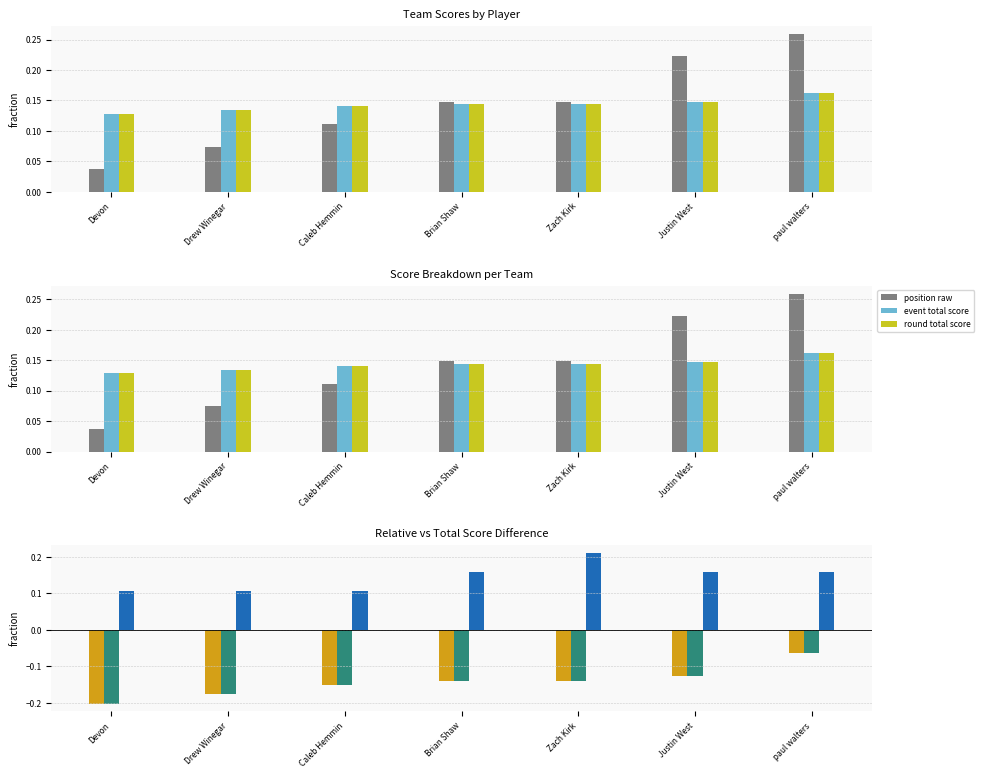

How many distinct data groups are displayed?

6